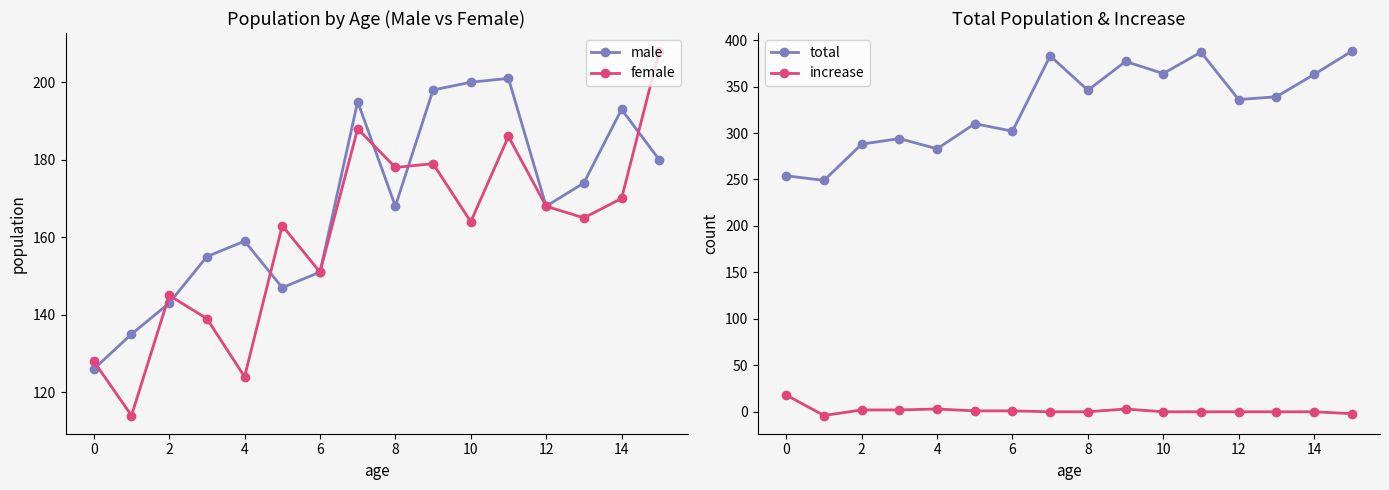

The value of increase at 14 is 13. True or false?

False